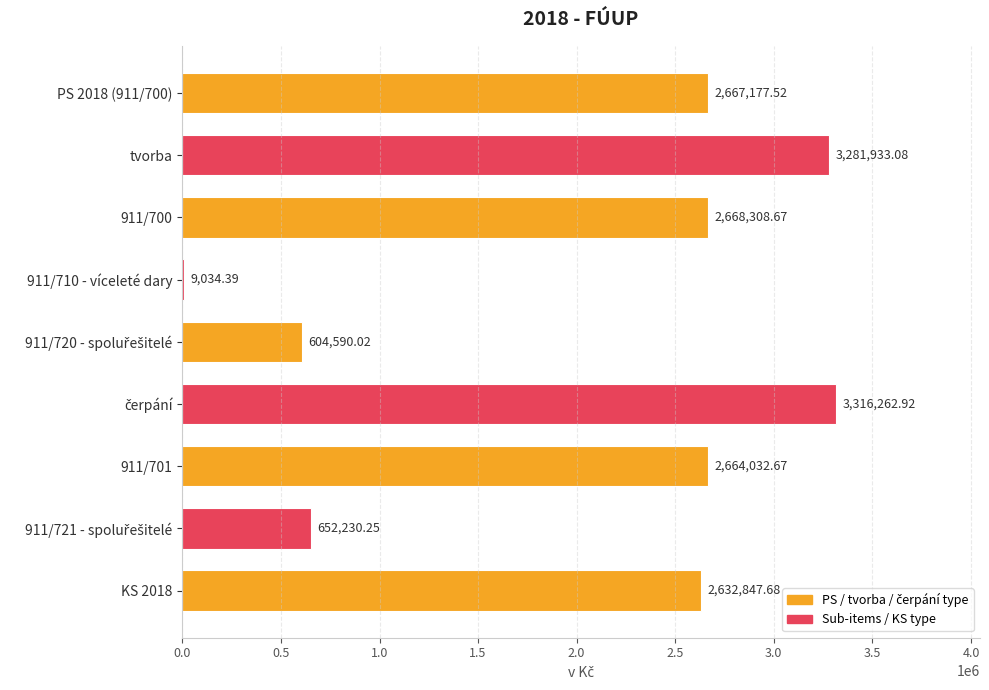

Approximately how many times larger is the value at 911/701 compared to 911/710 - víceleté dary?

294.9